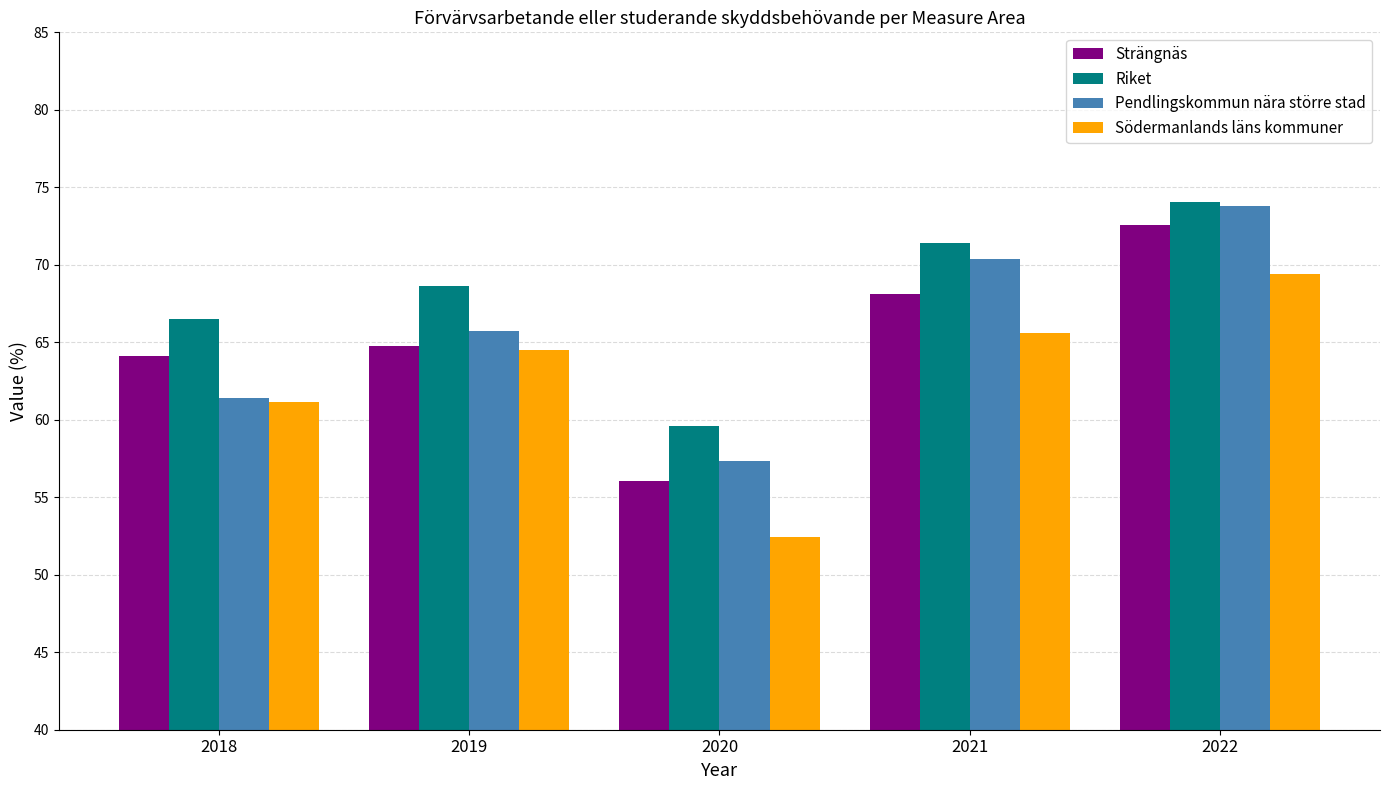

What is the maximum value shown in the chart?

74.1